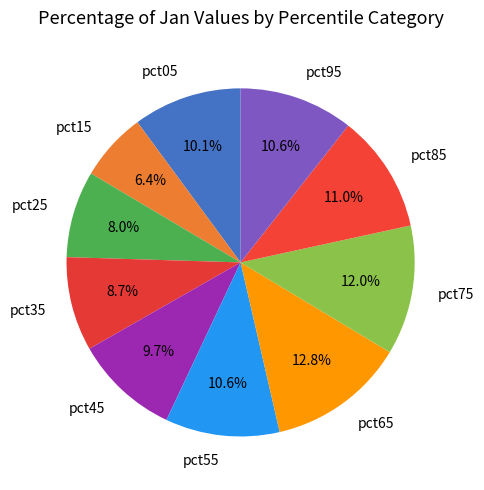

Which slice is the largest?

pct65